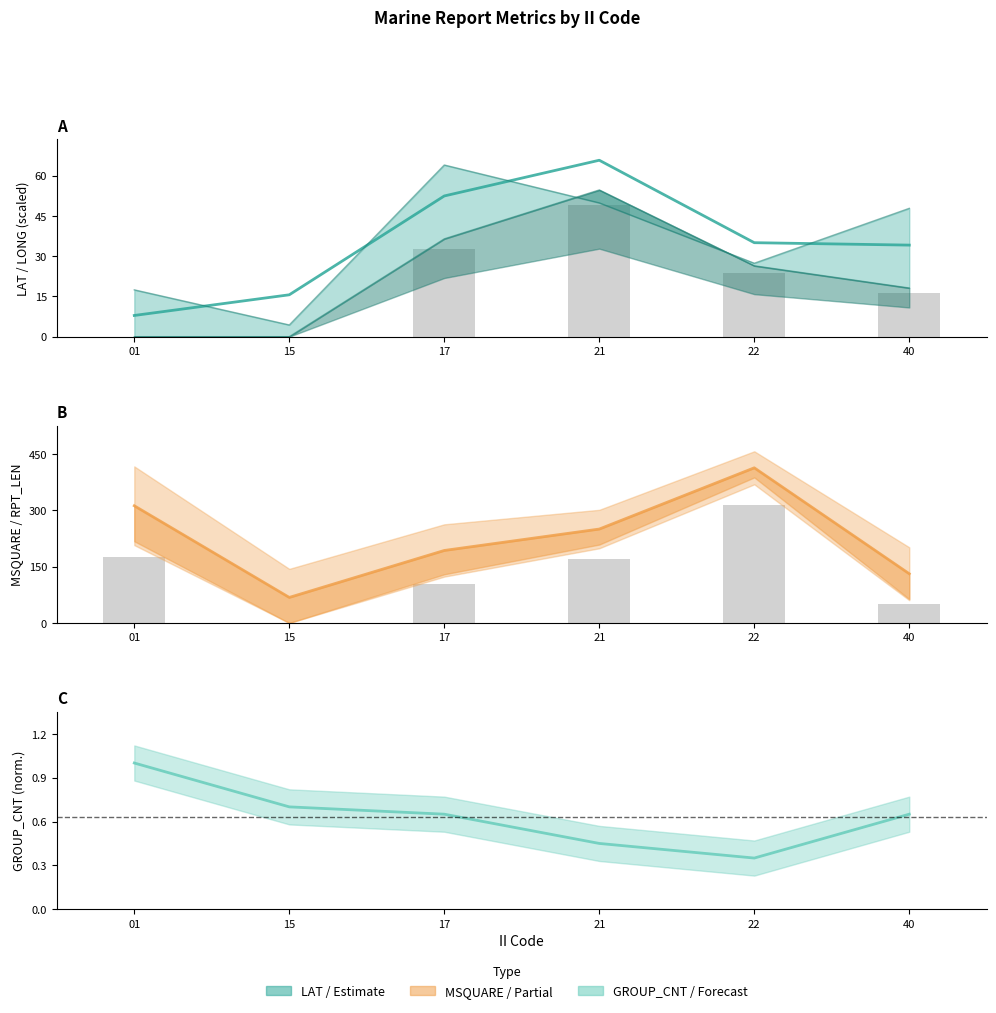

At how many categories does at least one series exceed 345?

1